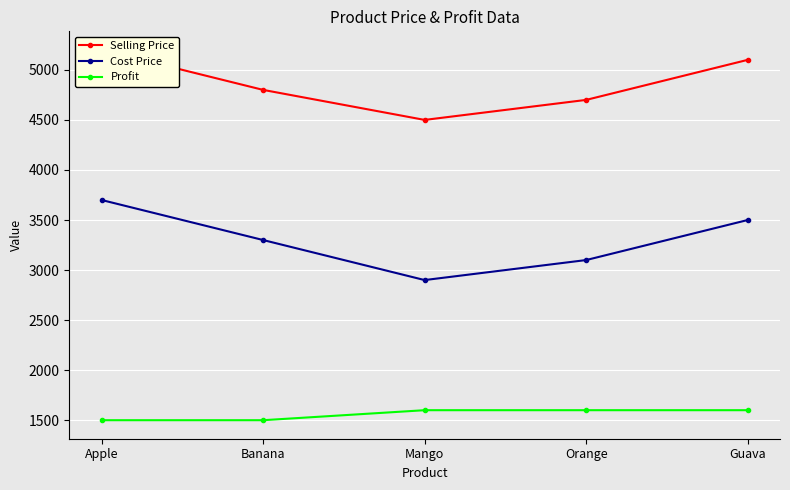

At which label is Selling Price closest to 4850?

Banana